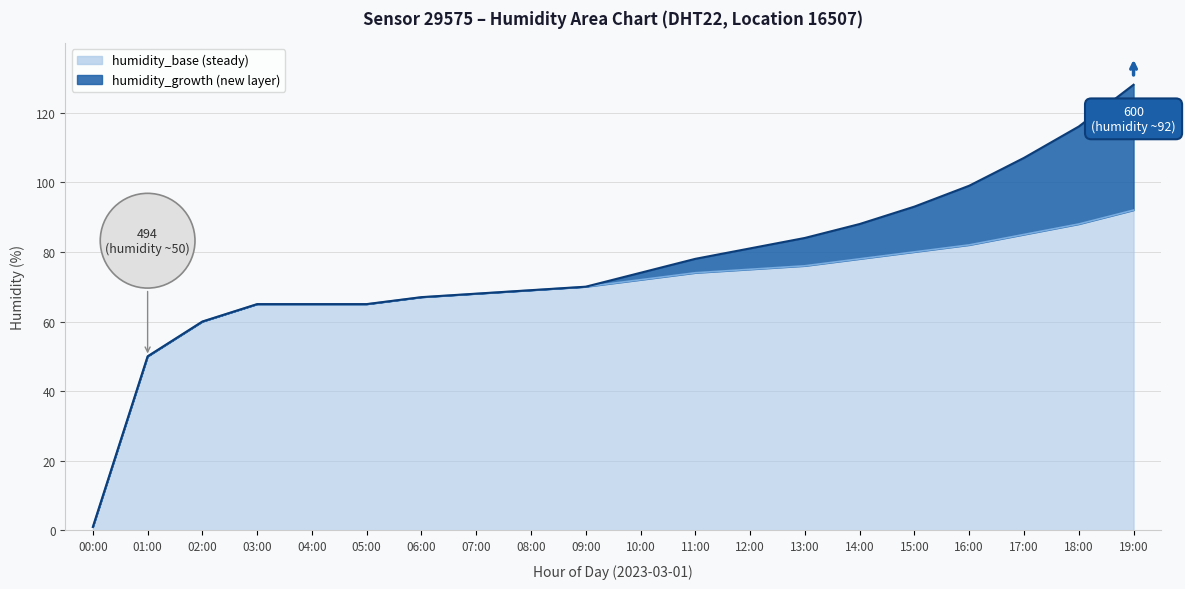

The value of temperature at 05:00 is -0.9. True or false?

False